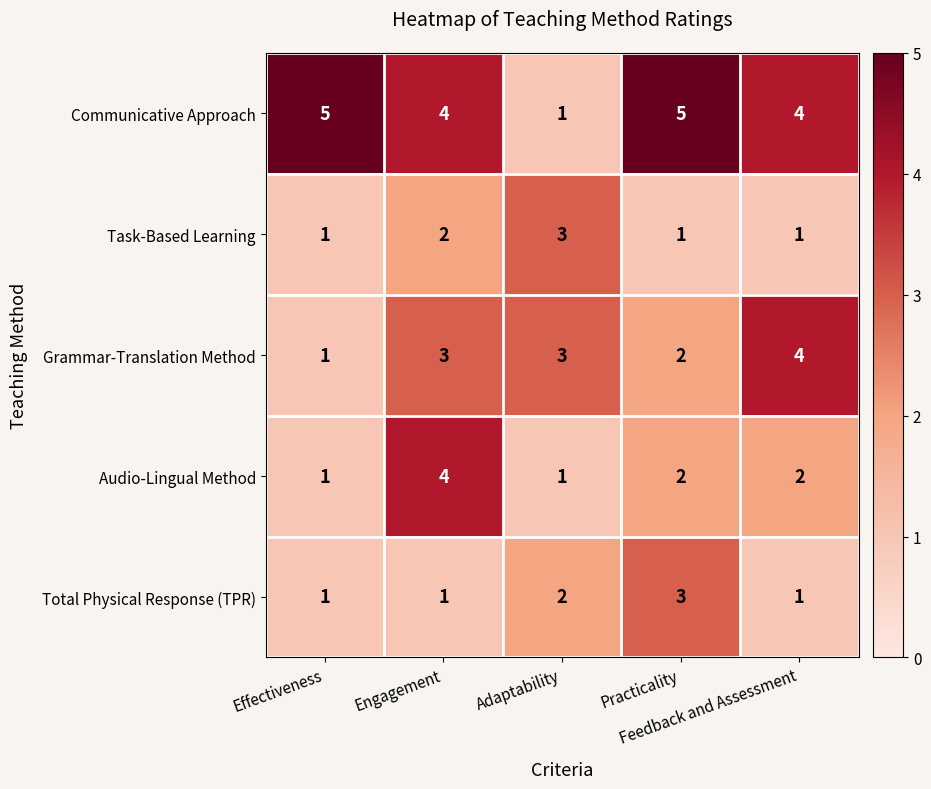

Which series has the largest range (max minus min)?

Communicative Approach